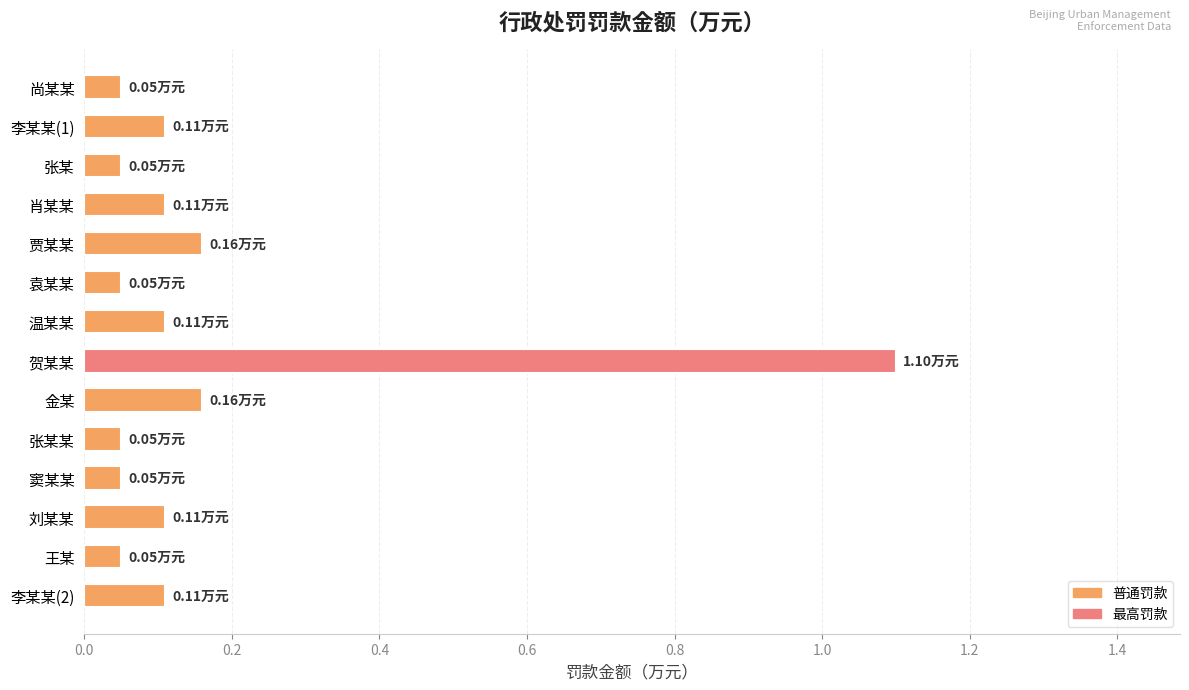

What is the sum of all values?

2.3